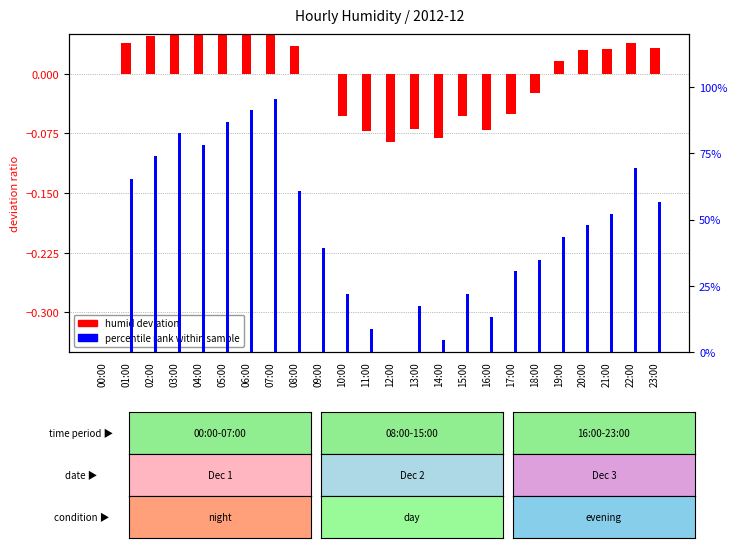

Reading left to right, extract all data points from this chart.

humid deviation: 0.0	0.0	0.0	0.1	0.1	0.1	0.1	0.1	0.0	-0.0	-0.1	-0.1	-0.1	-0.1	-0.1	-0.1	-0.1	-0.1	-0.0	0.0	0.0	0.0	0.0	0.0
percentile rank: 0.0	0.7	0.7	0.8	0.8	0.9	0.9	1.0	0.6	0.4	0.2	0.1	0.0	0.2	0.0	0.2	0.1	0.3	0.3	0.4	0.5	0.5	0.7	0.6